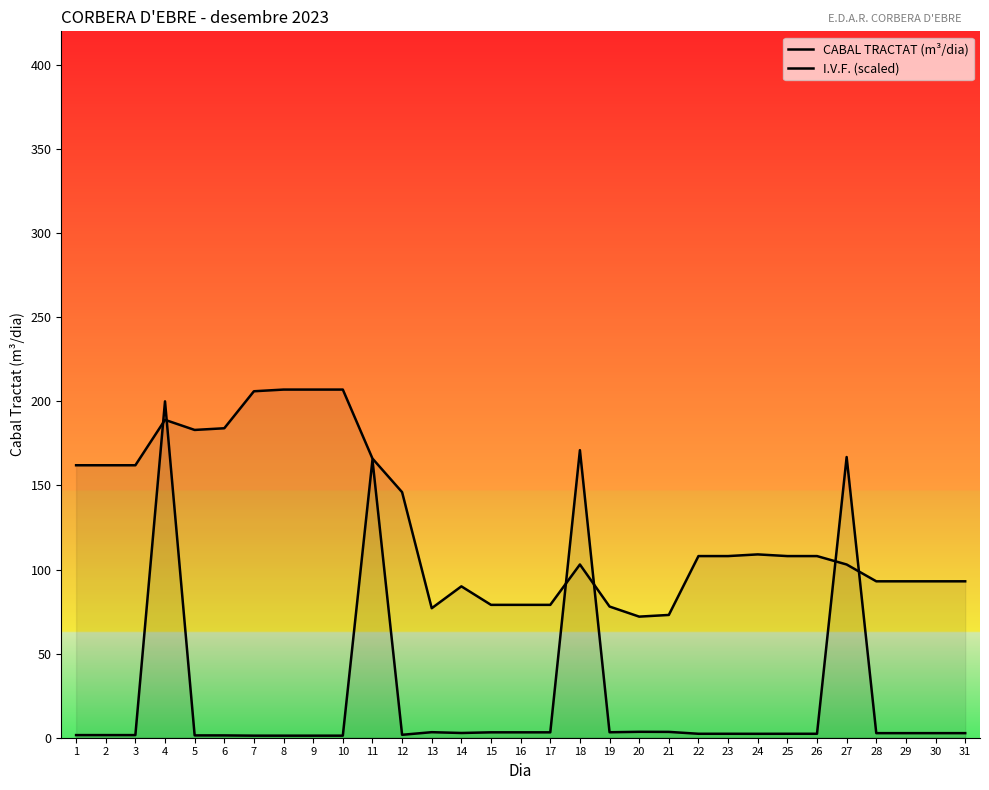

Does the chart display data point markers on the line(s)?

No